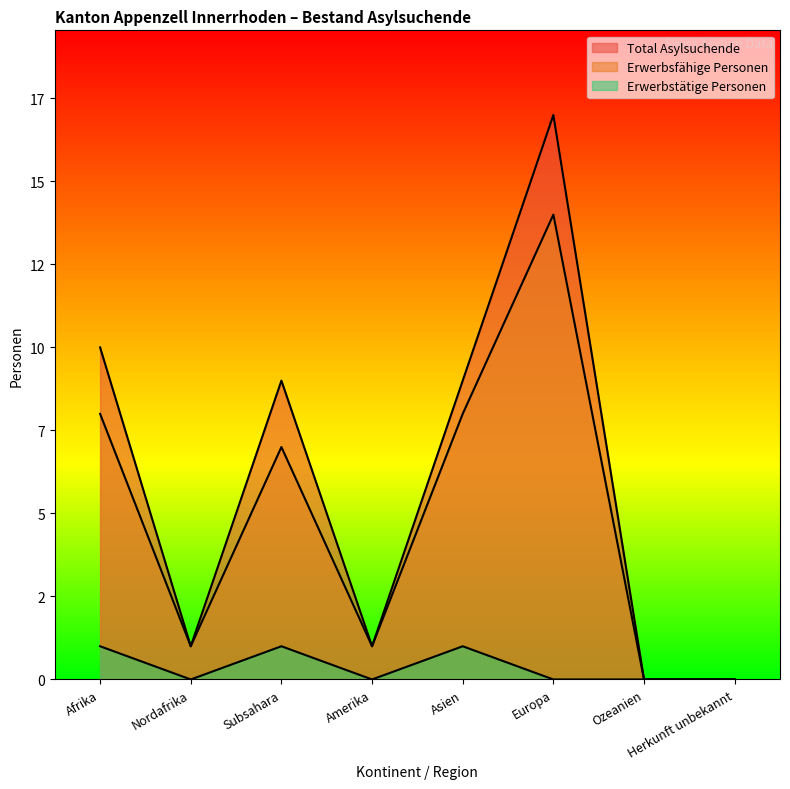

How many lines are shown in the chart?

3